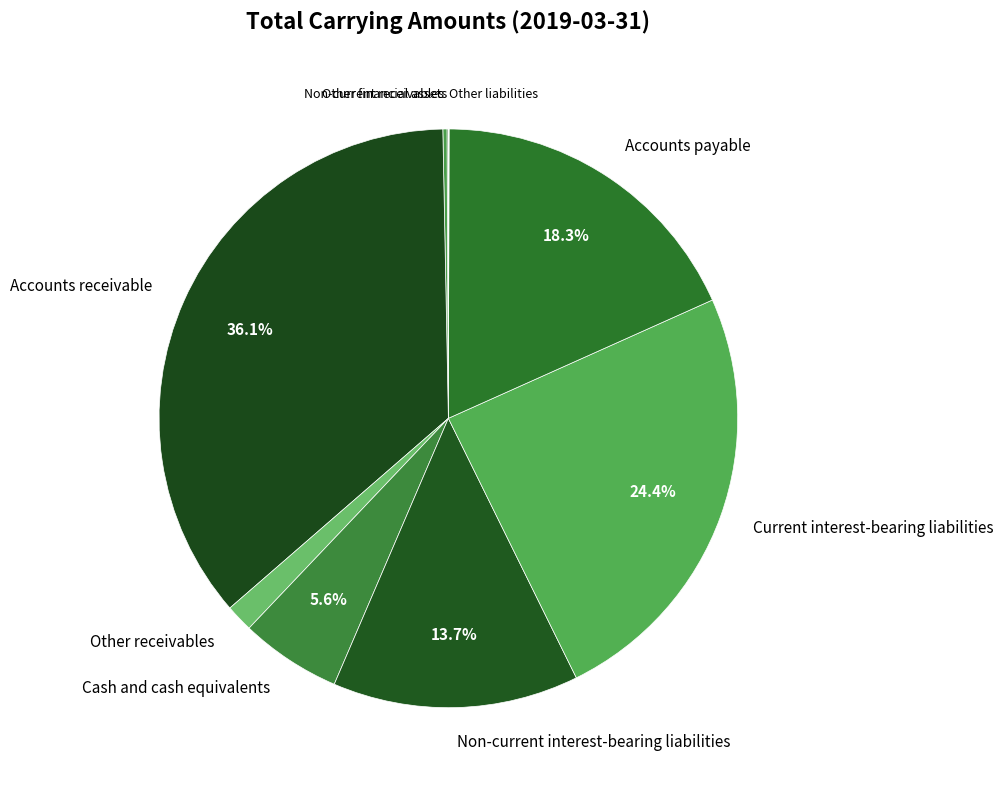

To the nearest percent, what is the average slice percentage?

11%